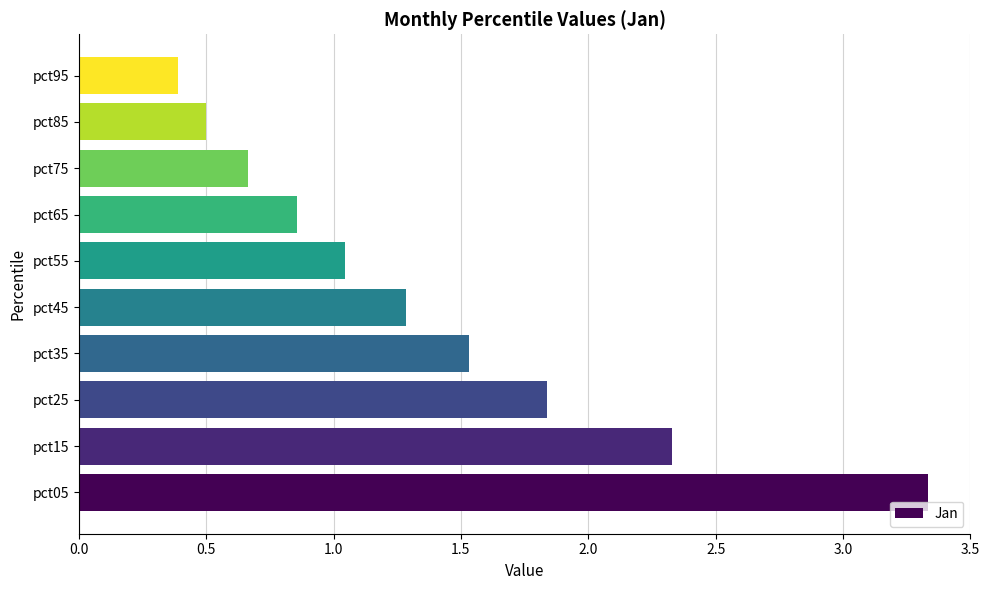

What is the change in value from pct05 to pct15?

-1.0